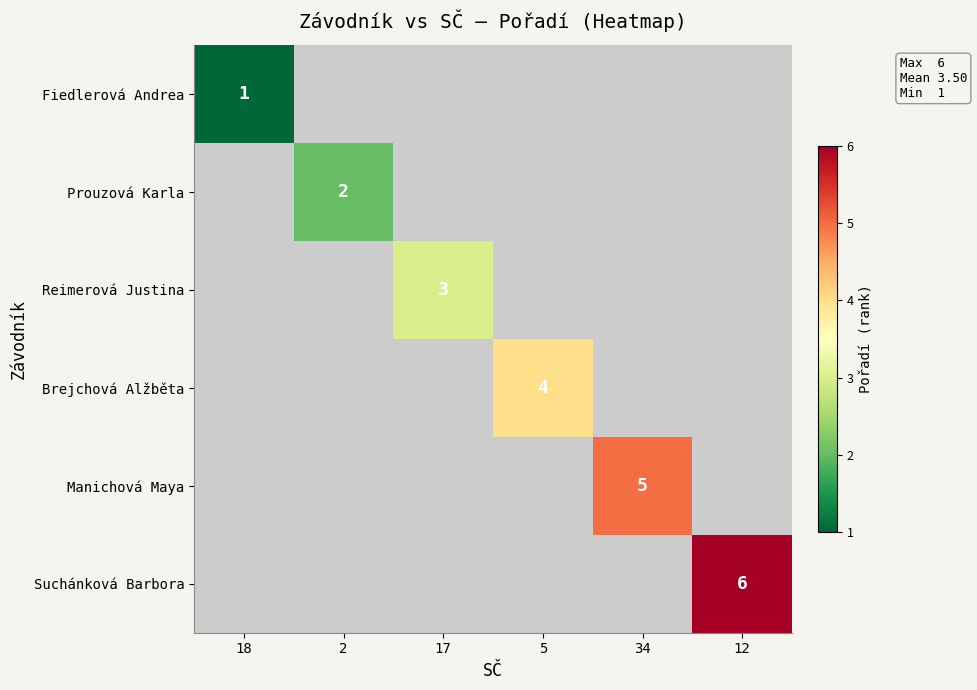

The value of Manichová Maya at 2 is 2. True or false?

False